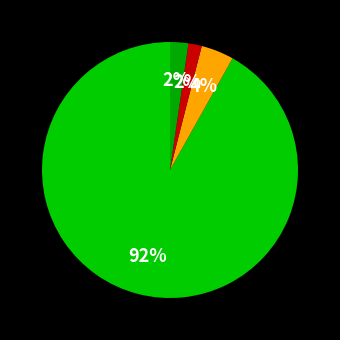

Rank the categories by value from highest to lowest.

一般公共服务支出, 社会保障和就业支出, 住房保障支出, 卫生健康支出